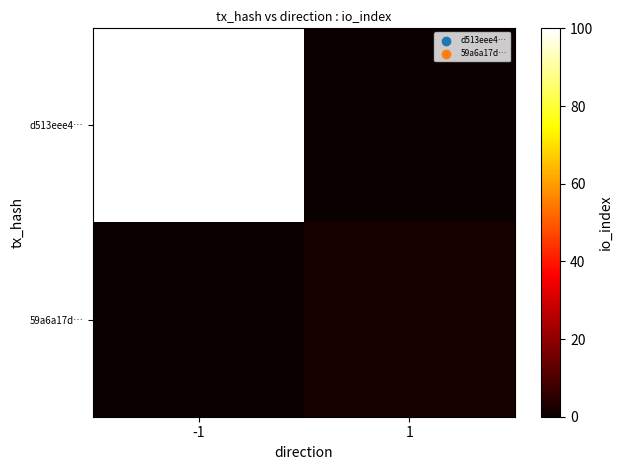

Count the number of categories in the chart.

2